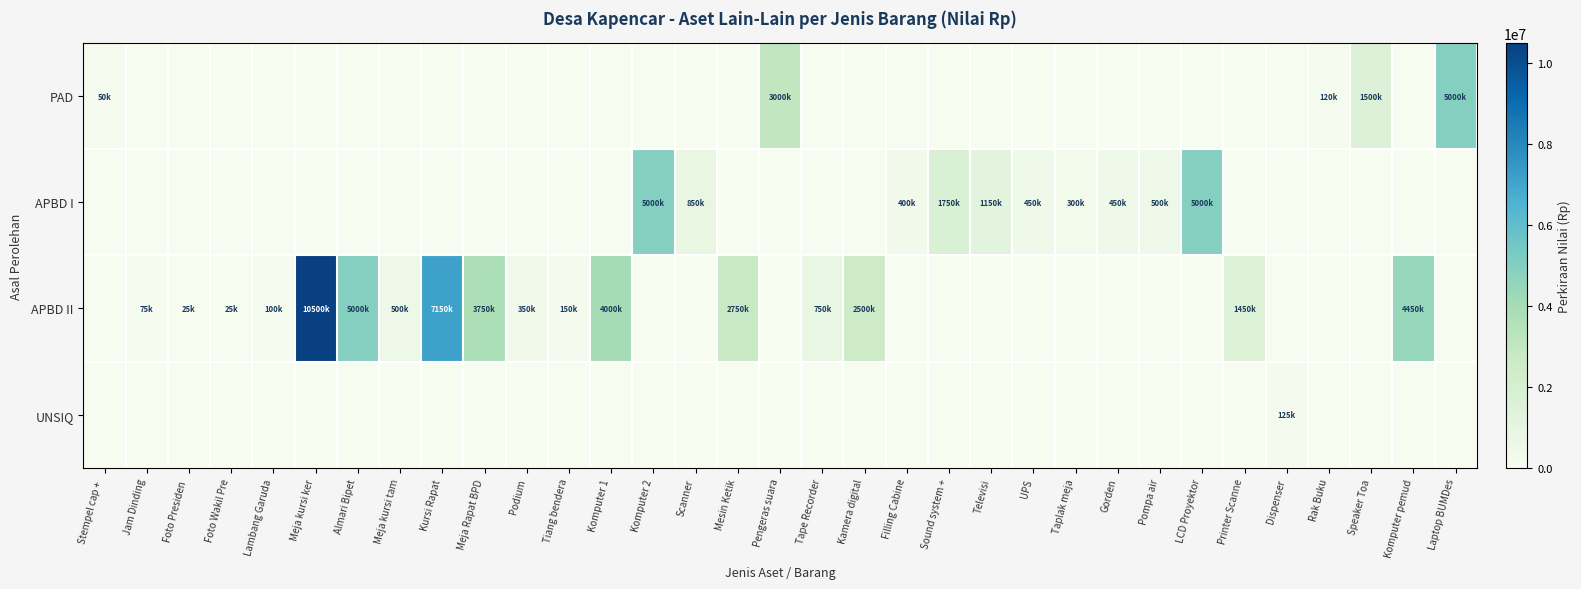

How many distinct data groups are displayed?

4